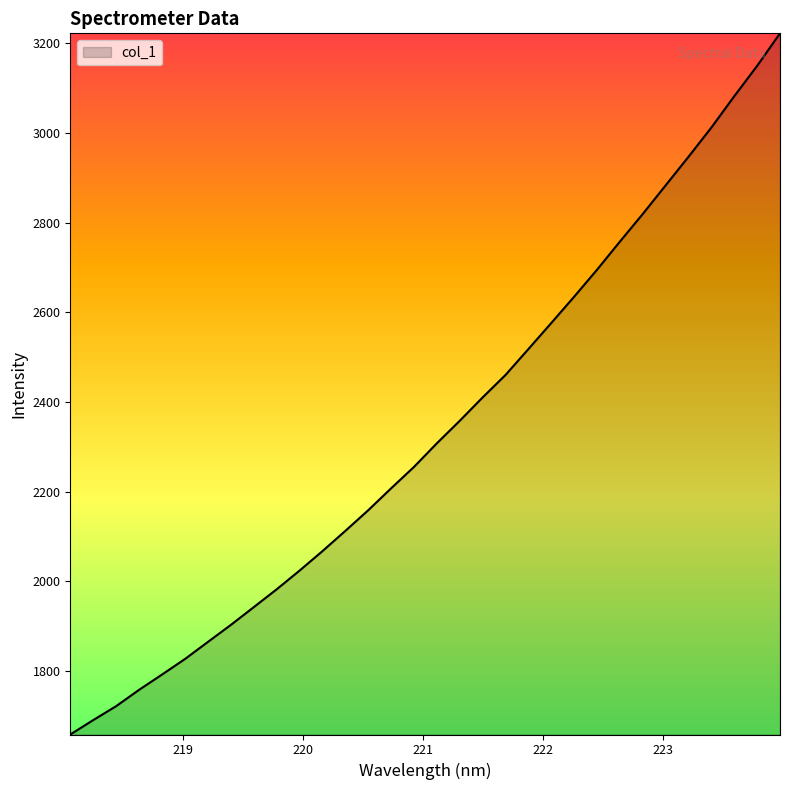

What is the minimum value shown in the chart?

1658.0